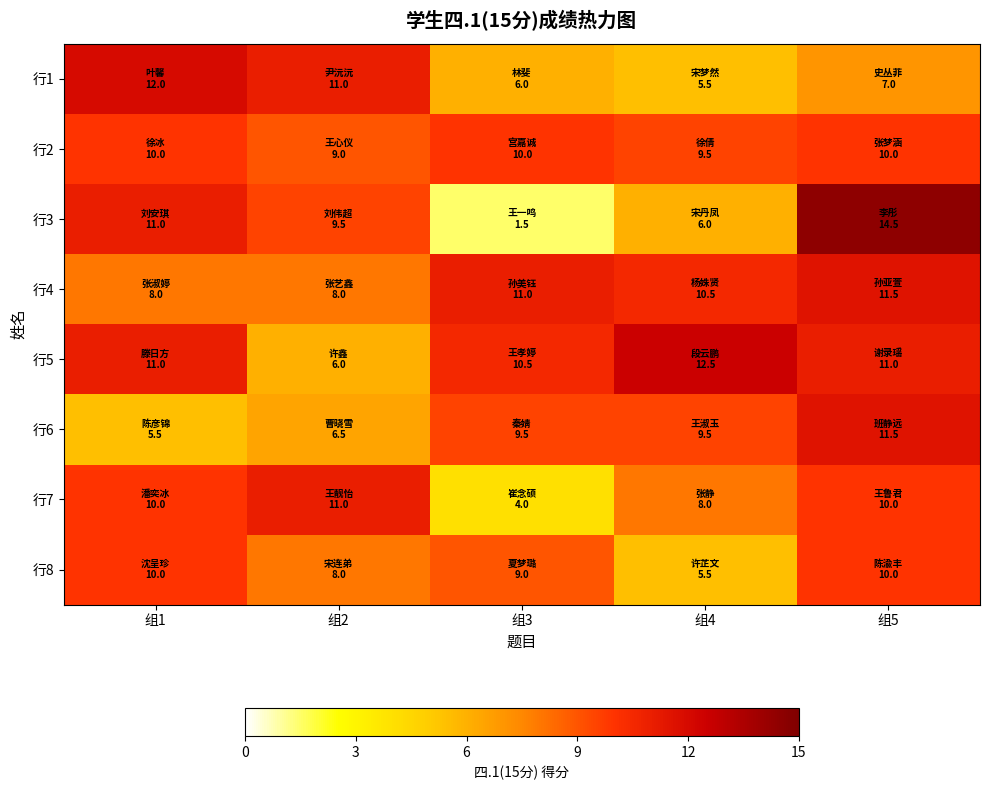

Which has a higher value, 组1 or 组5?

组1